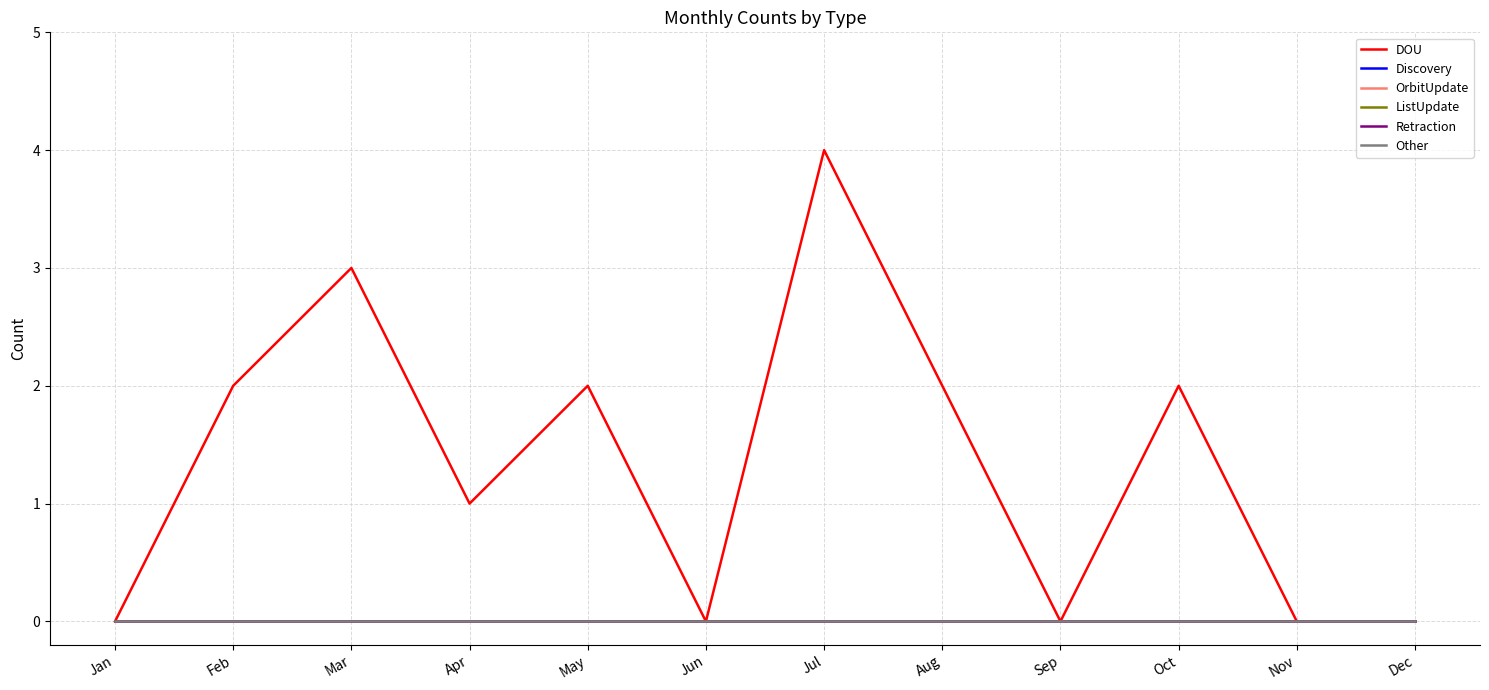

Does the chart have visible grid lines?

Yes